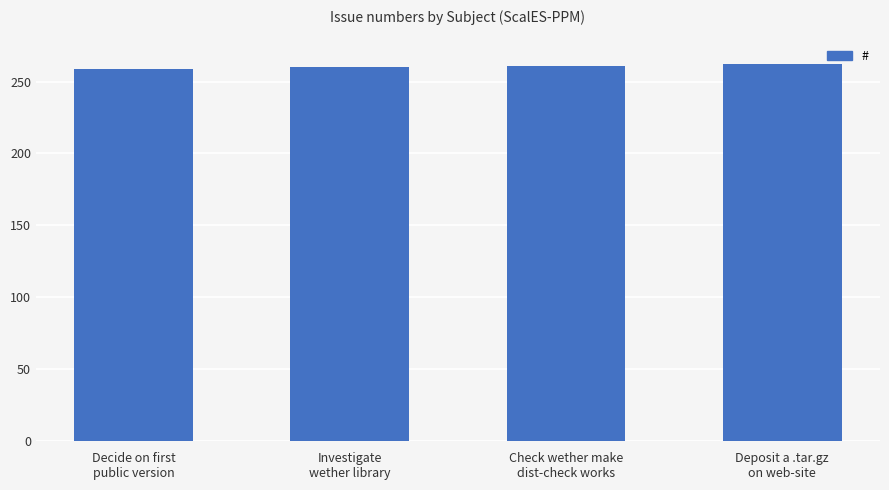

What is the value of the 4th bar from the left?

262